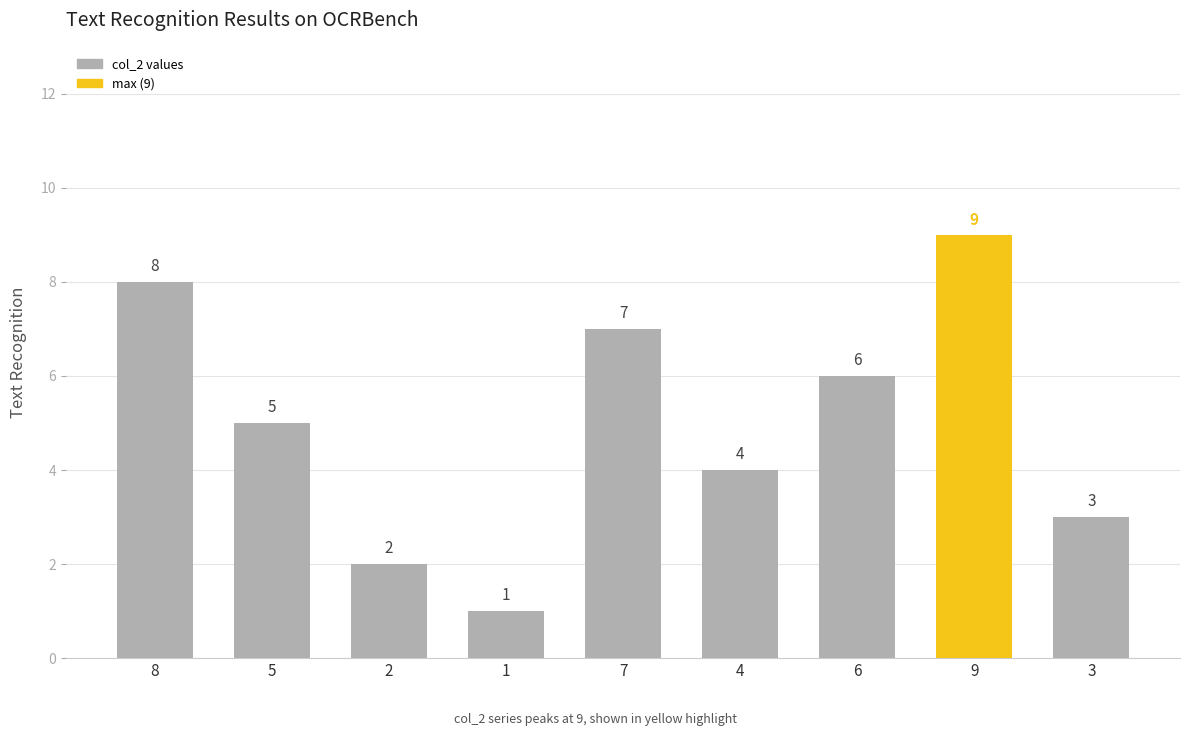

List the labels in order of value, largest first.

9, 8, 7, 6, 5, 4, 3, 2, 1